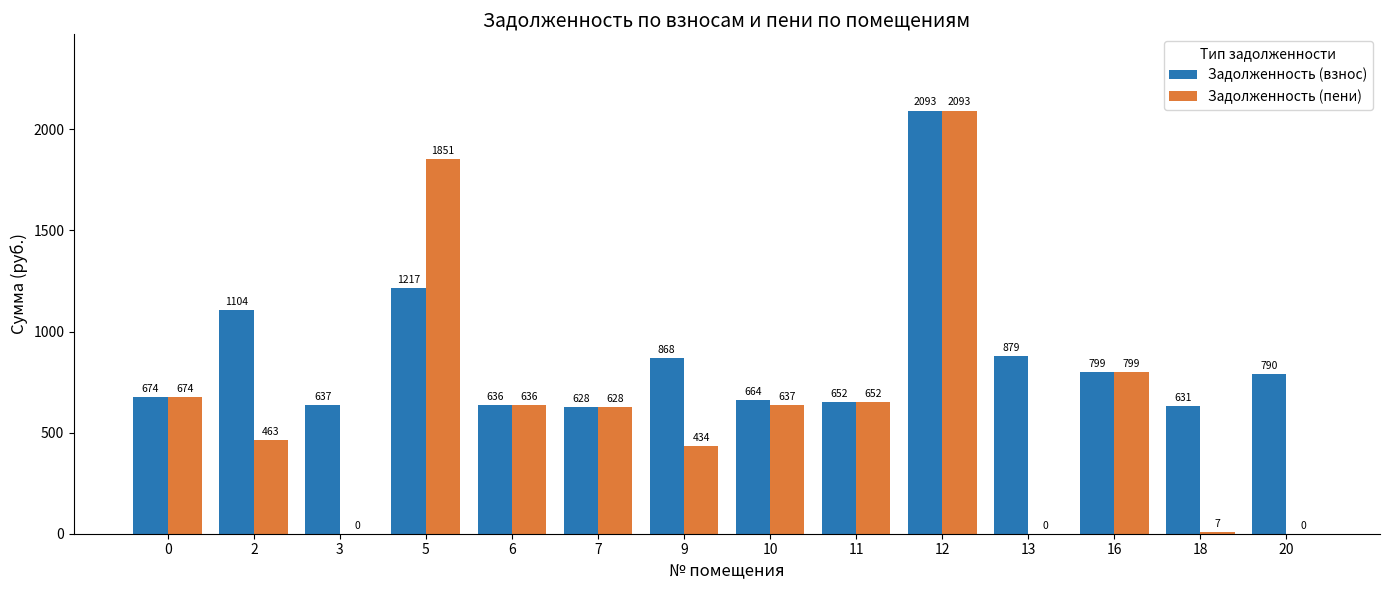

Are the bars grouped side by side (vs. stacked)?

Yes